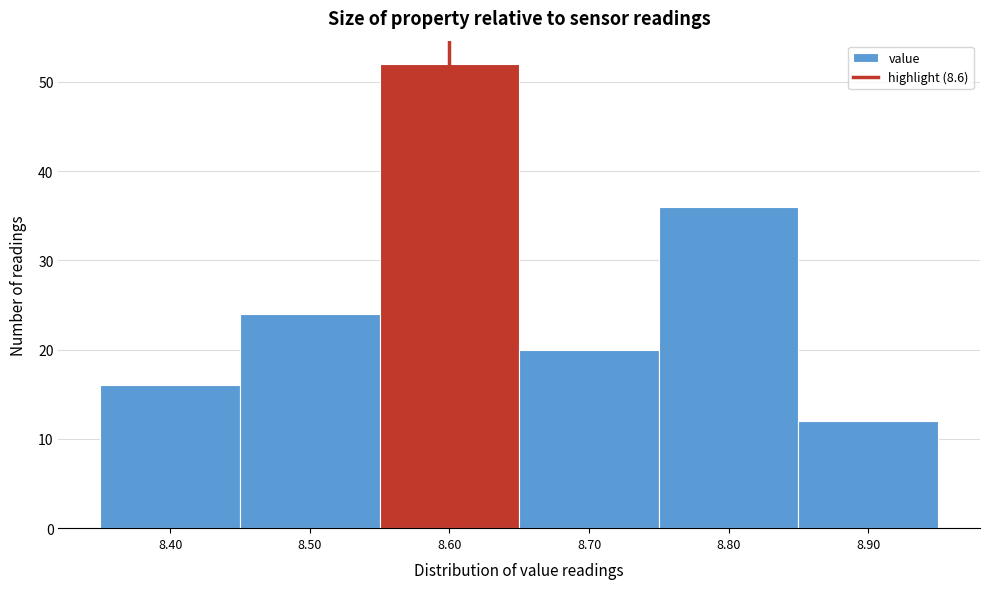

Which range on the x-axis has the tallest bar?

8.55 to 8.65